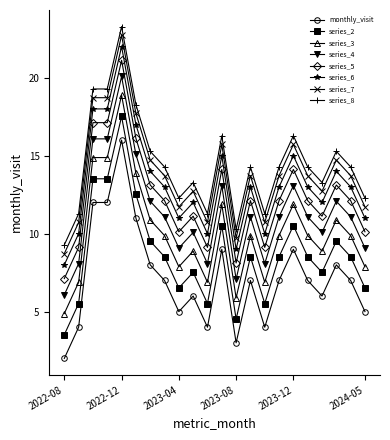

What is the maximum value for series_7?

22.7